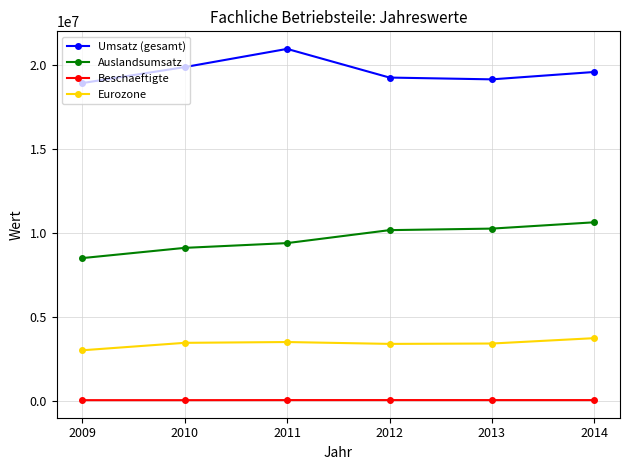

Which category has the highest value in the Auslandsumsatz series?

2014